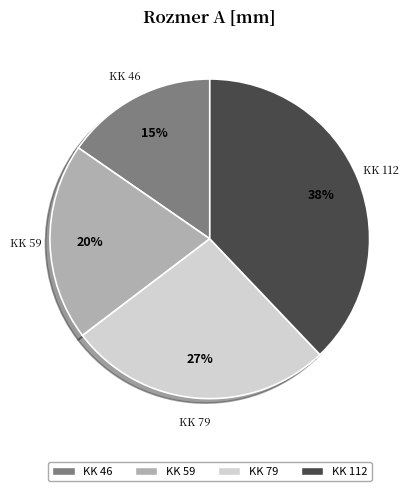

Rank the categories by value from lowest to highest.

KK 46, KK 59, KK 79, KK 112